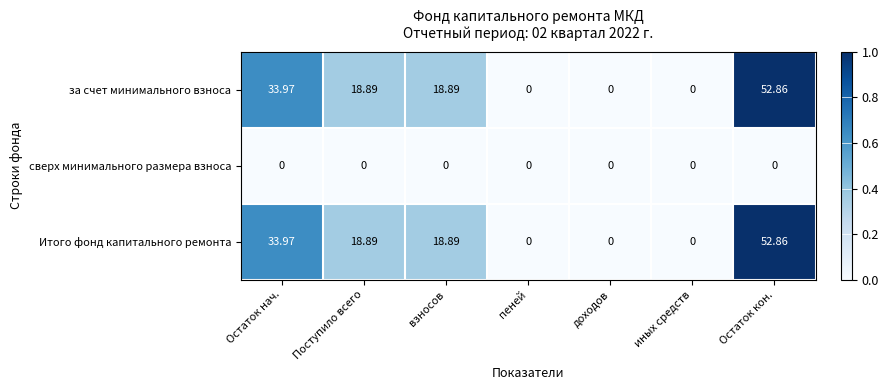

Count the number of categories in the chart.

7